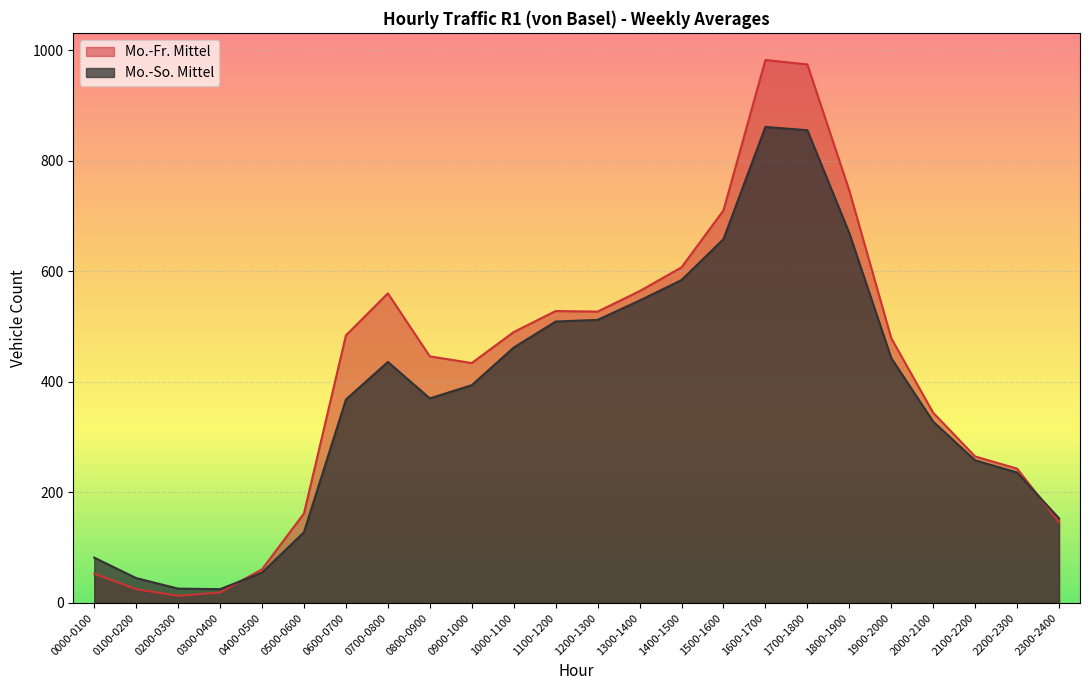

How many categories are shown in the chart?

24